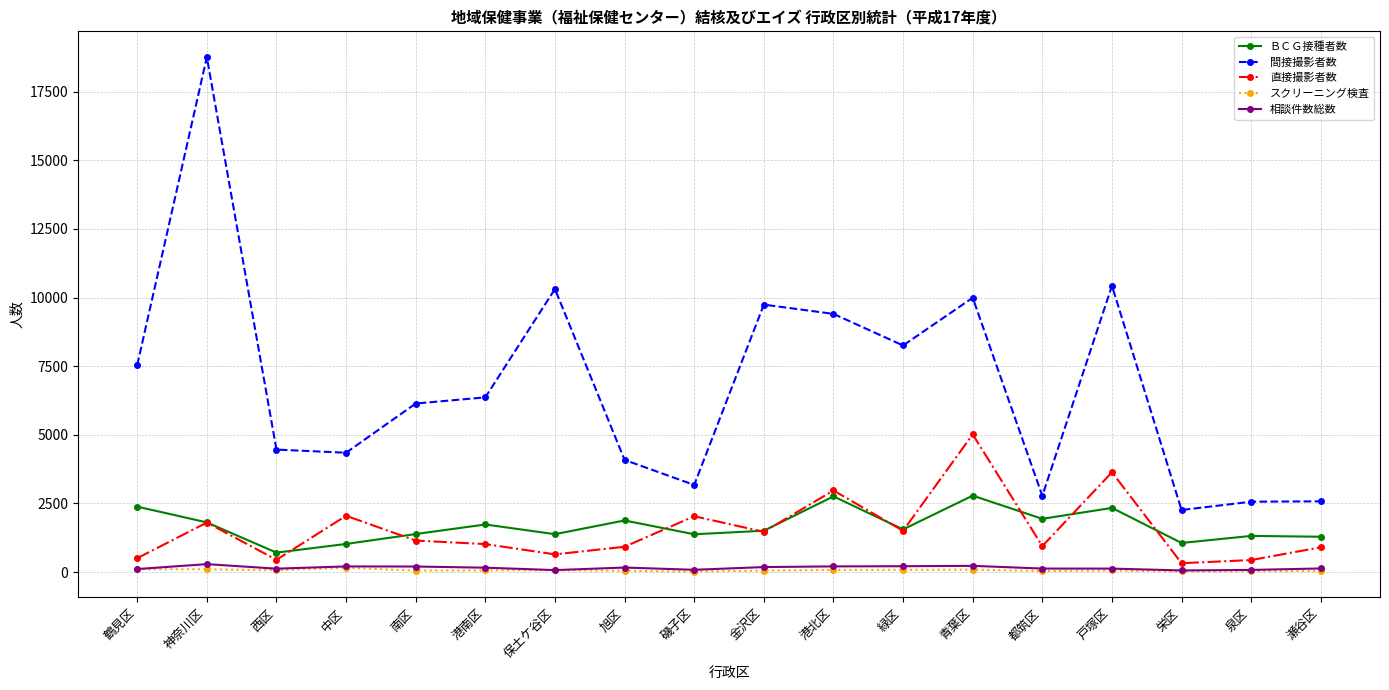

Which series has the largest range (max minus min)?

間接撮影者数